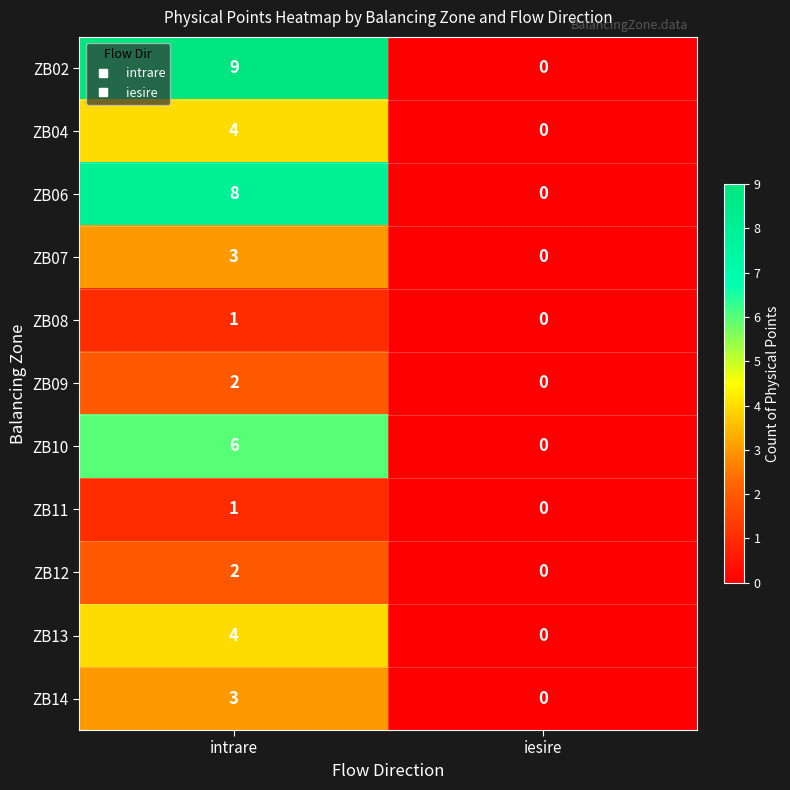

The ZB14 series shows 3 at intrare. True or false?

True